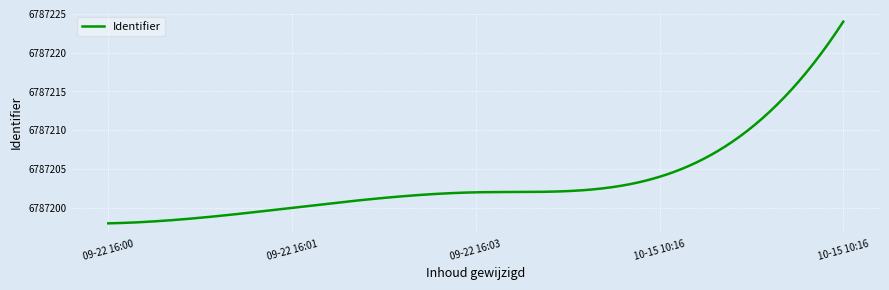

What is the greatest value displayed?

6787224.0